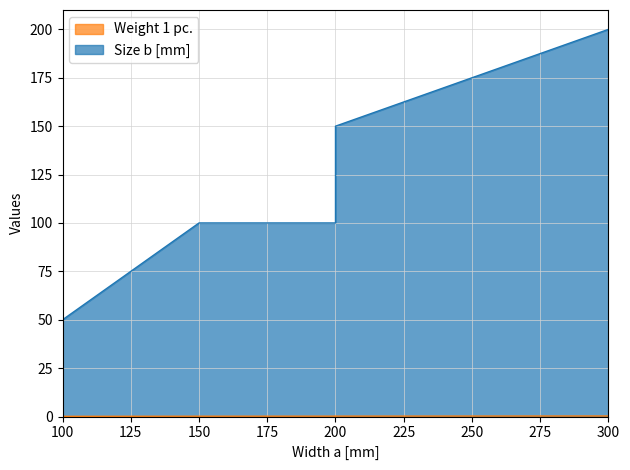

List the series in order of their overall mean, lowest first.

Weight 1 pc., Size b [mm]